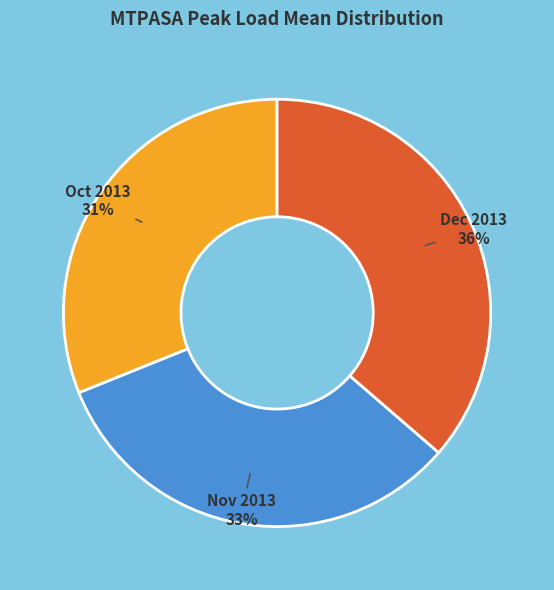

How many slices are in this pie chart?

3